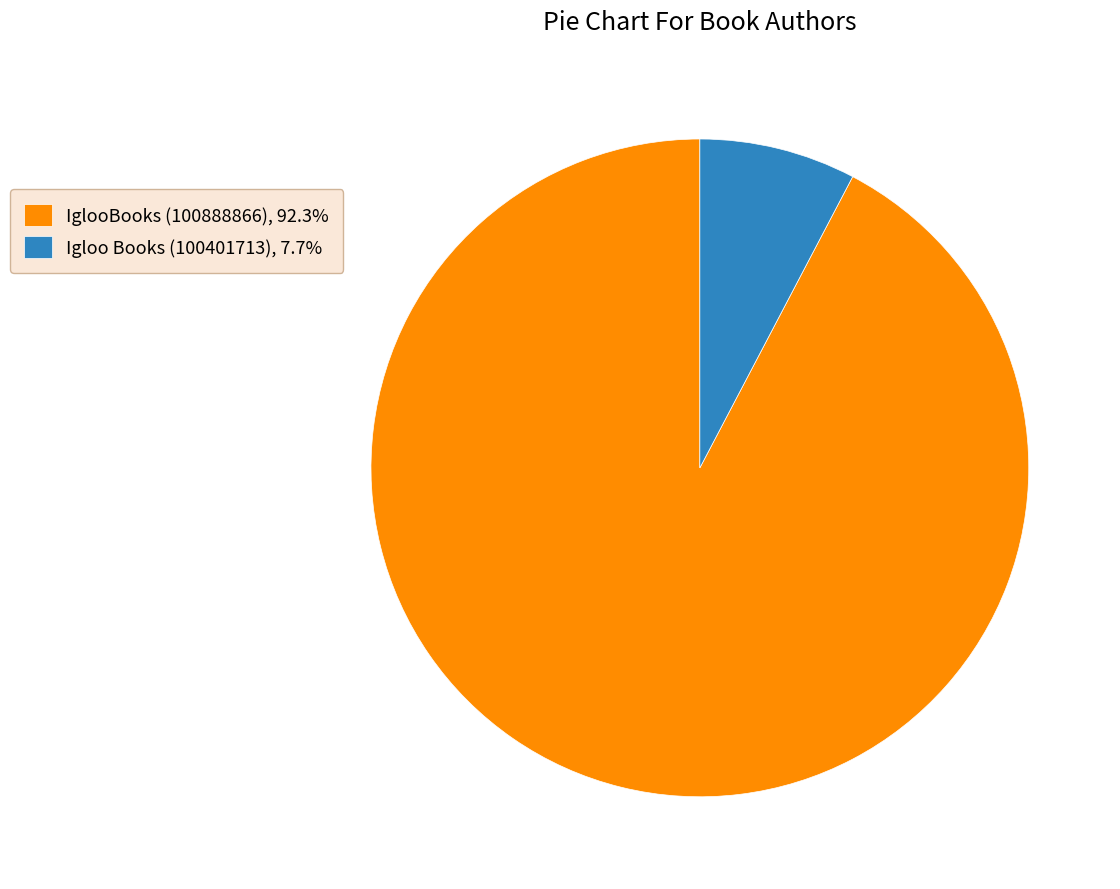

Approximately how many times larger is the value at Igloo Books (100401713) compared to IglooBooks (100888866)?

0.1